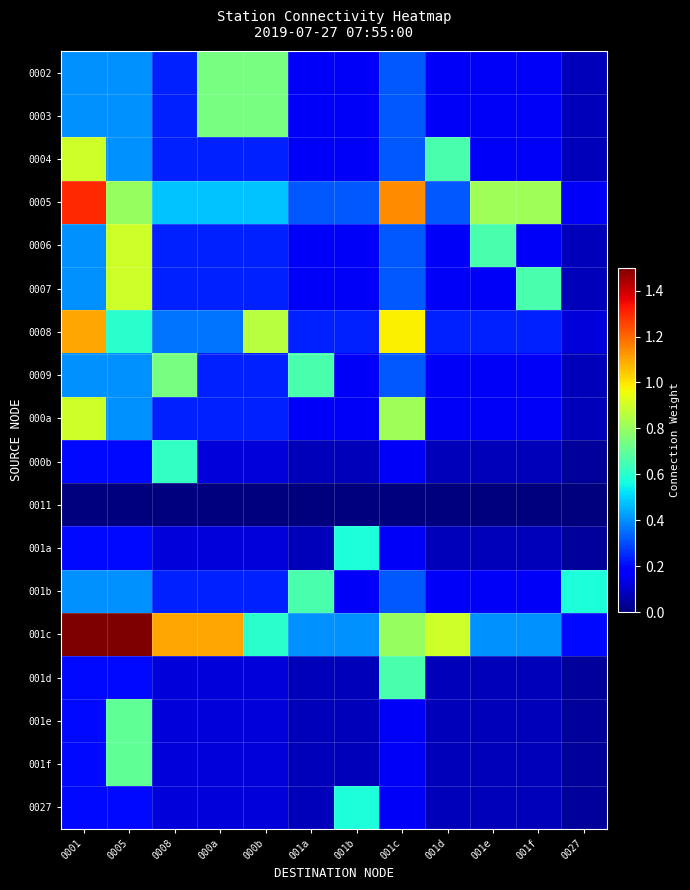

At how many categories does at least one series exceed 1?

5